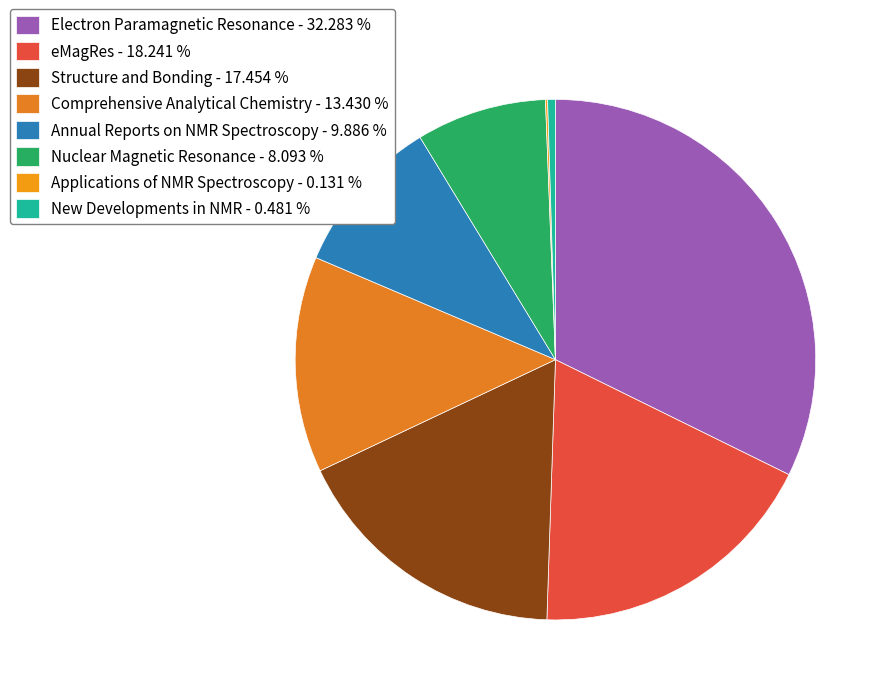

How many segments does this pie chart have?

8